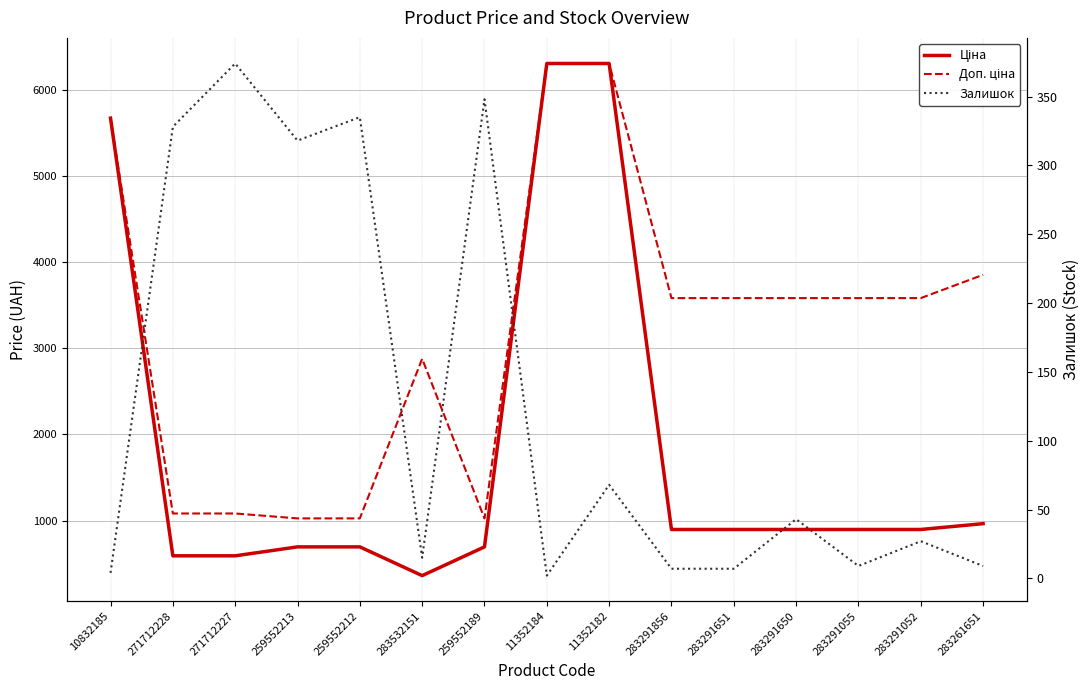

Which series changed the most between 259552213 and 259552212?

Залишок